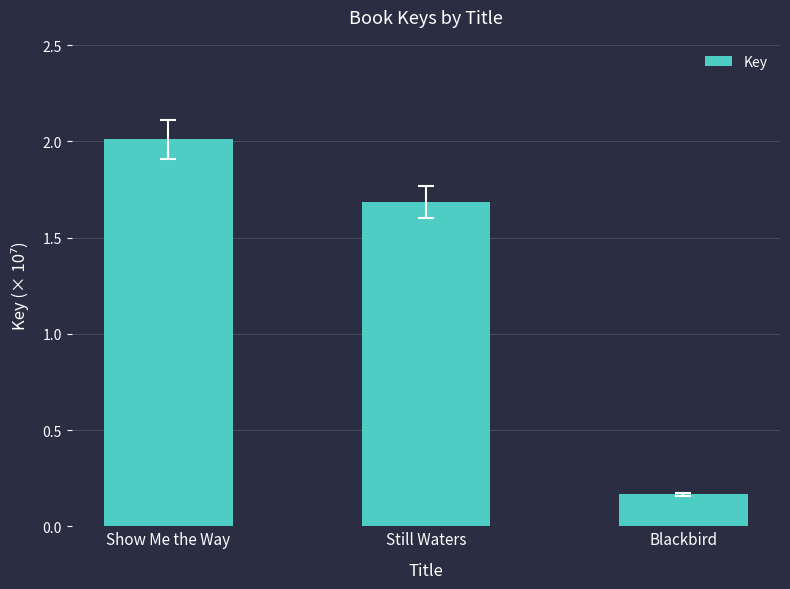

The value at Show Me the Way is 1.4. True or false?

False